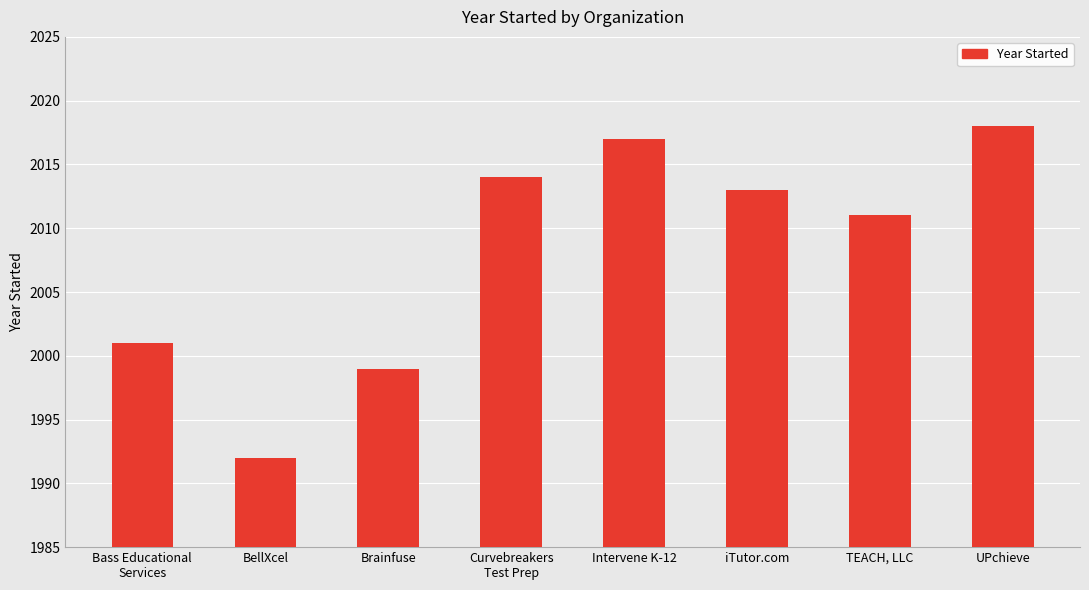

Is it true that the value at Curvebreakers
Test Prep is 898?

False